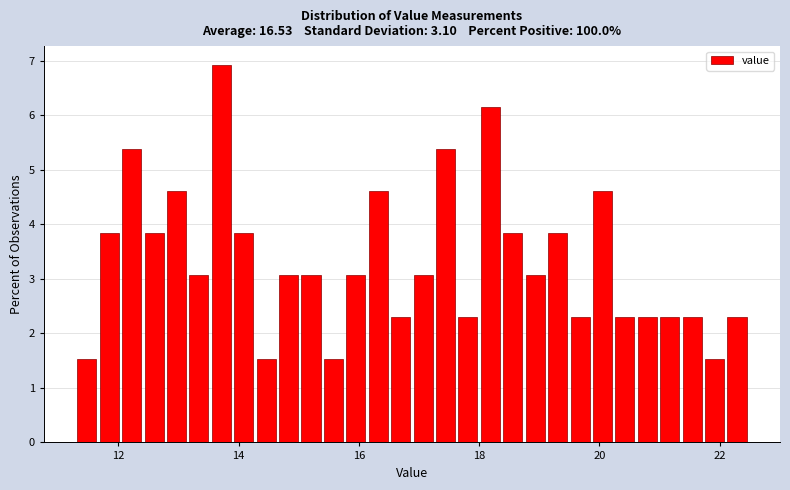

Around what value on the x-axis is the tallest bar? Give the approximate position of its centre, as read against the axis.

13.8